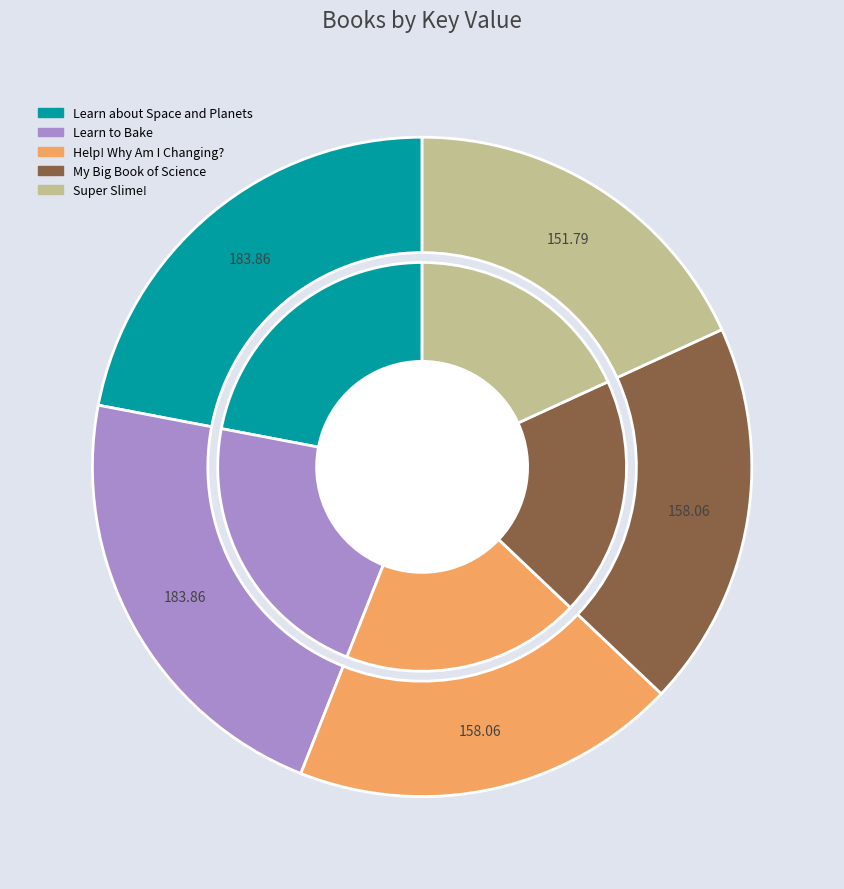

Combined, do Learn about Space and Planets and Super Slime! account for over 50%?

No